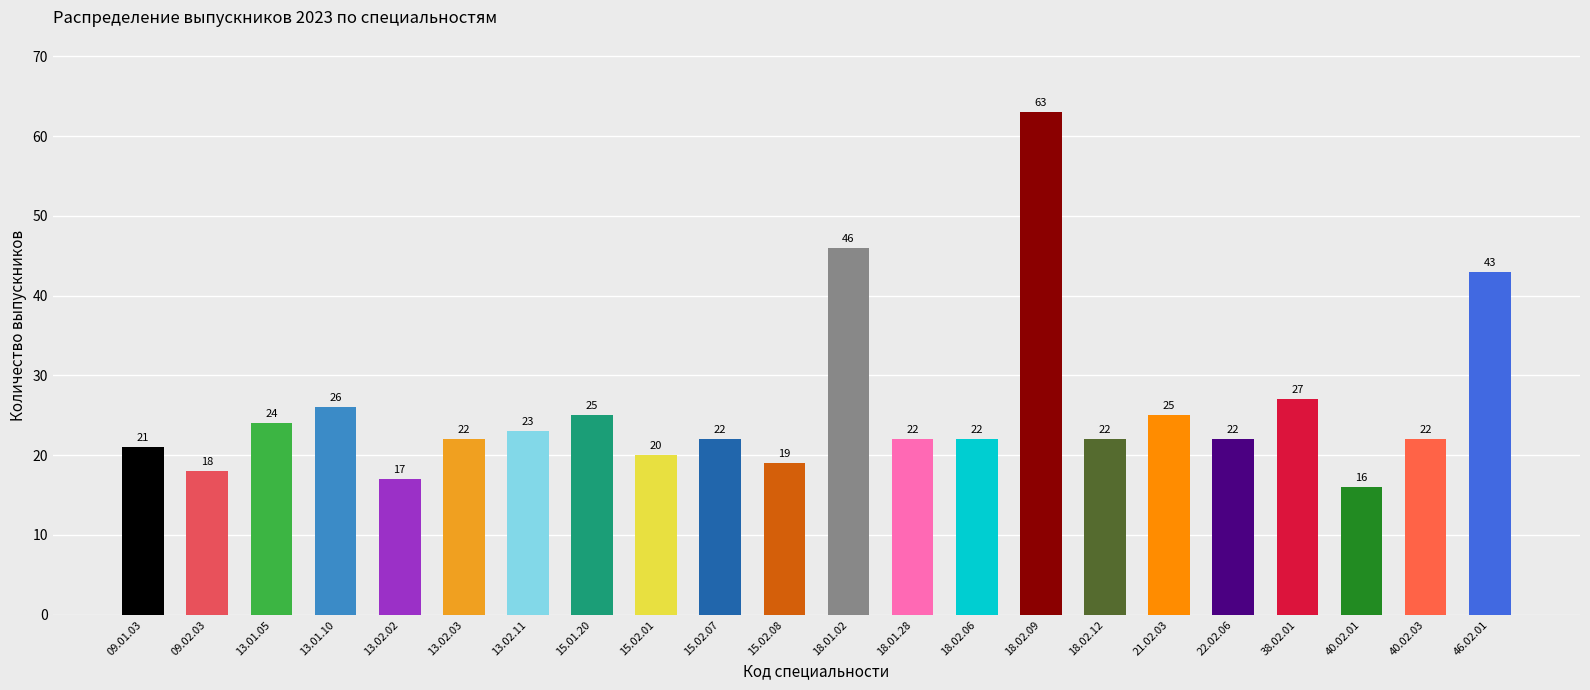

How many values are below 22?

6